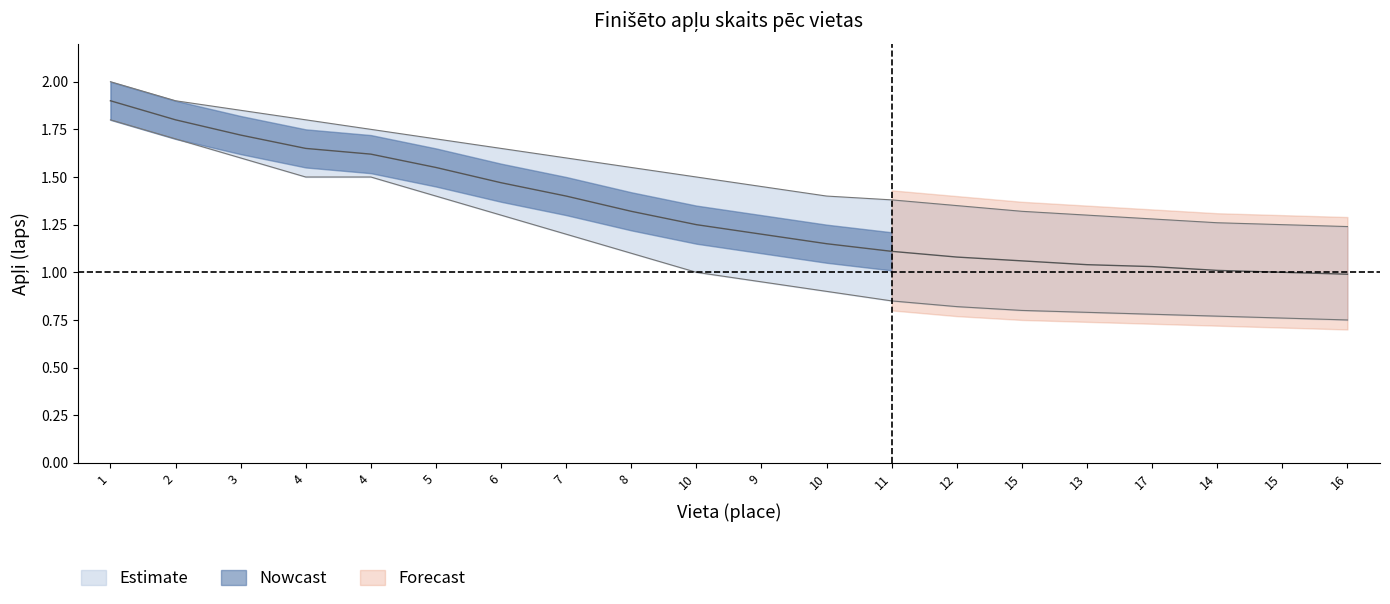

Where is Apli_mid nearest to the value 1?

15